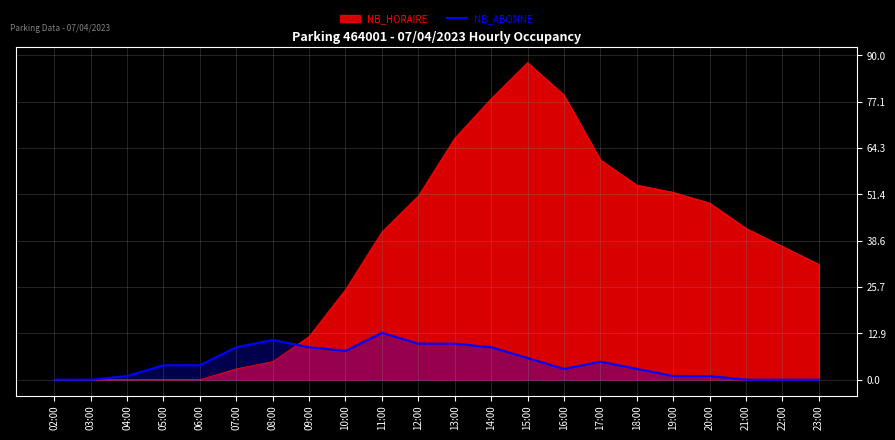

What position from the left is 04:00?

3